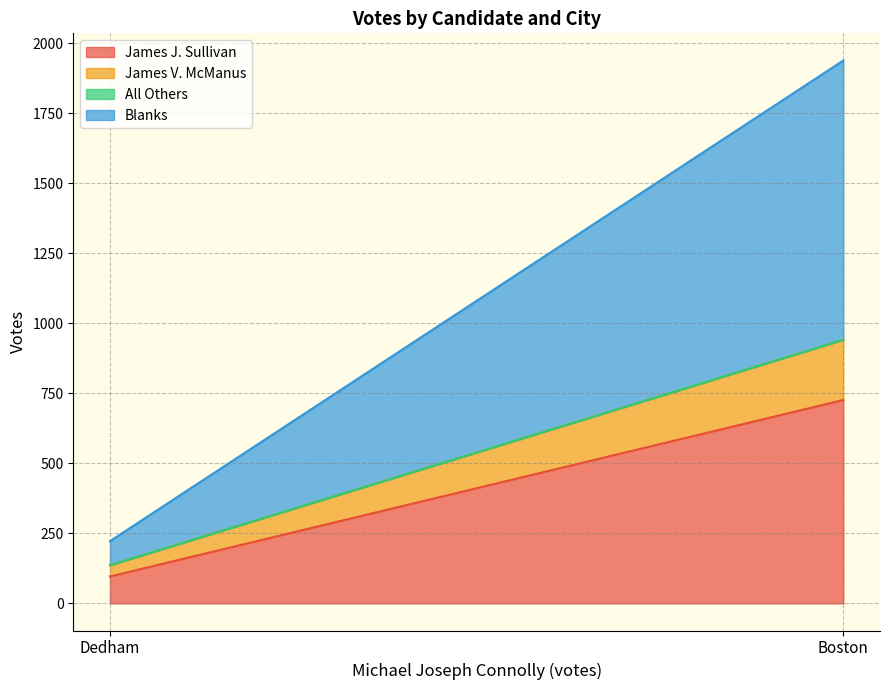

Is the value of All Others at Boston greater than the value of James J. Sullivan at Boston?

No